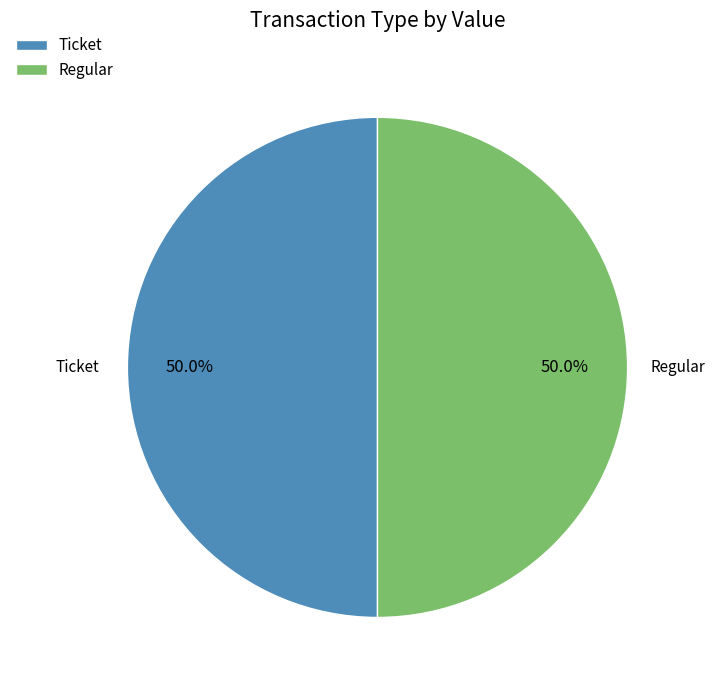

What percentage is NOT represented by Regular?

50.0%